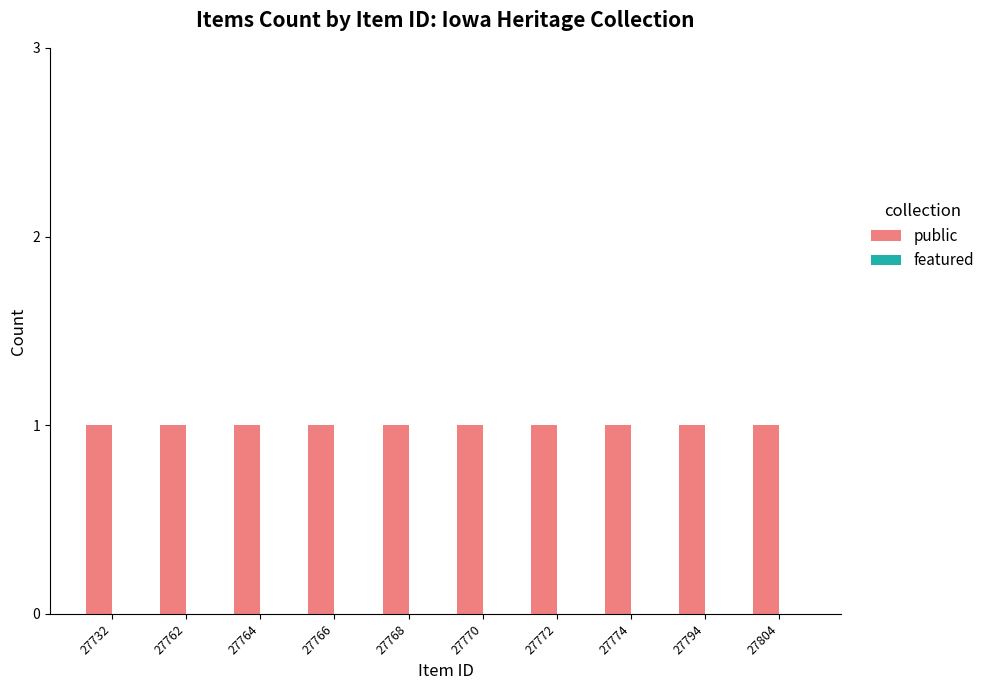

At which category does the chart reach its minimum across all series?

27732